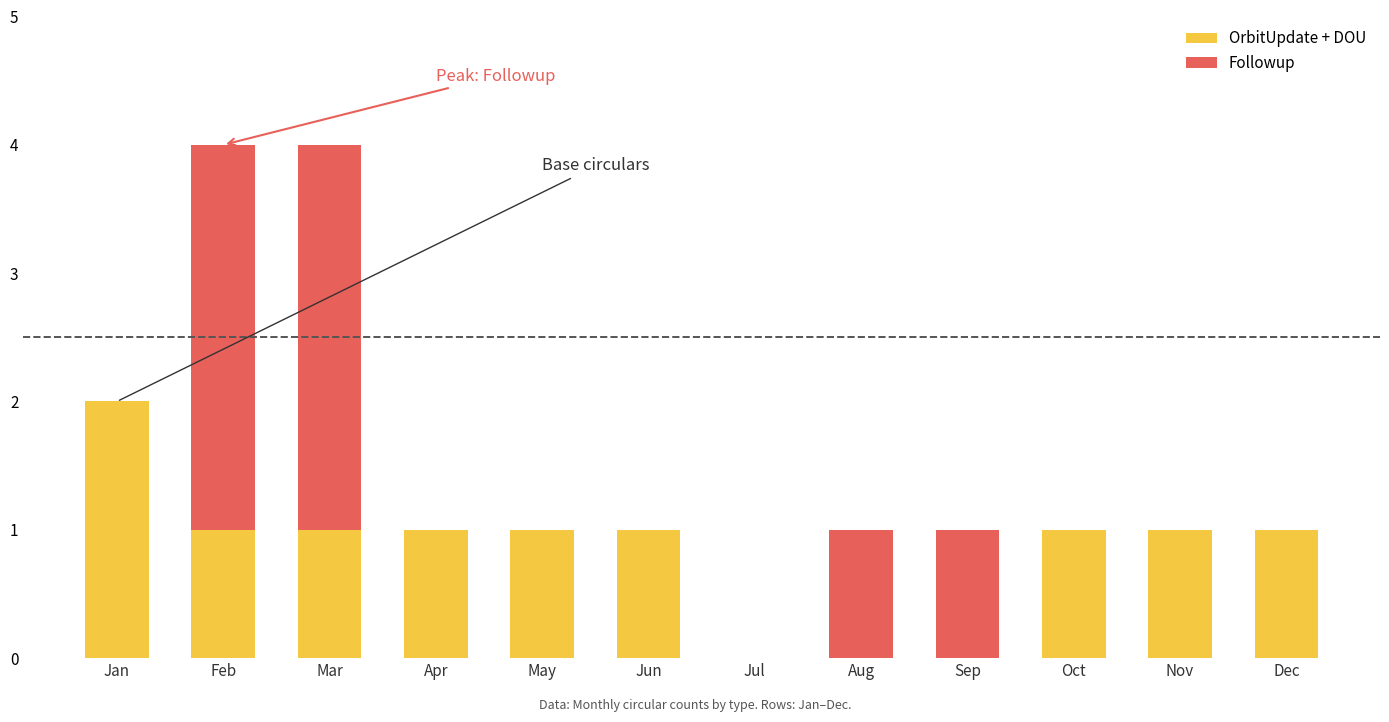

Which category has the highest value in the OrbitUpdate + DOU series?

Jan